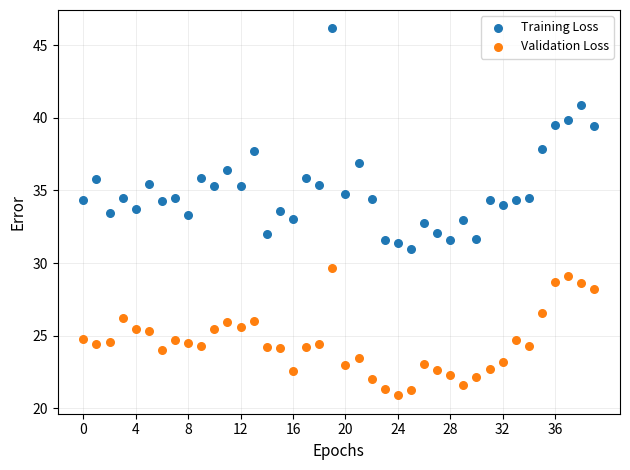

Which series reaches the minimum Y coordinate?

Validation Loss